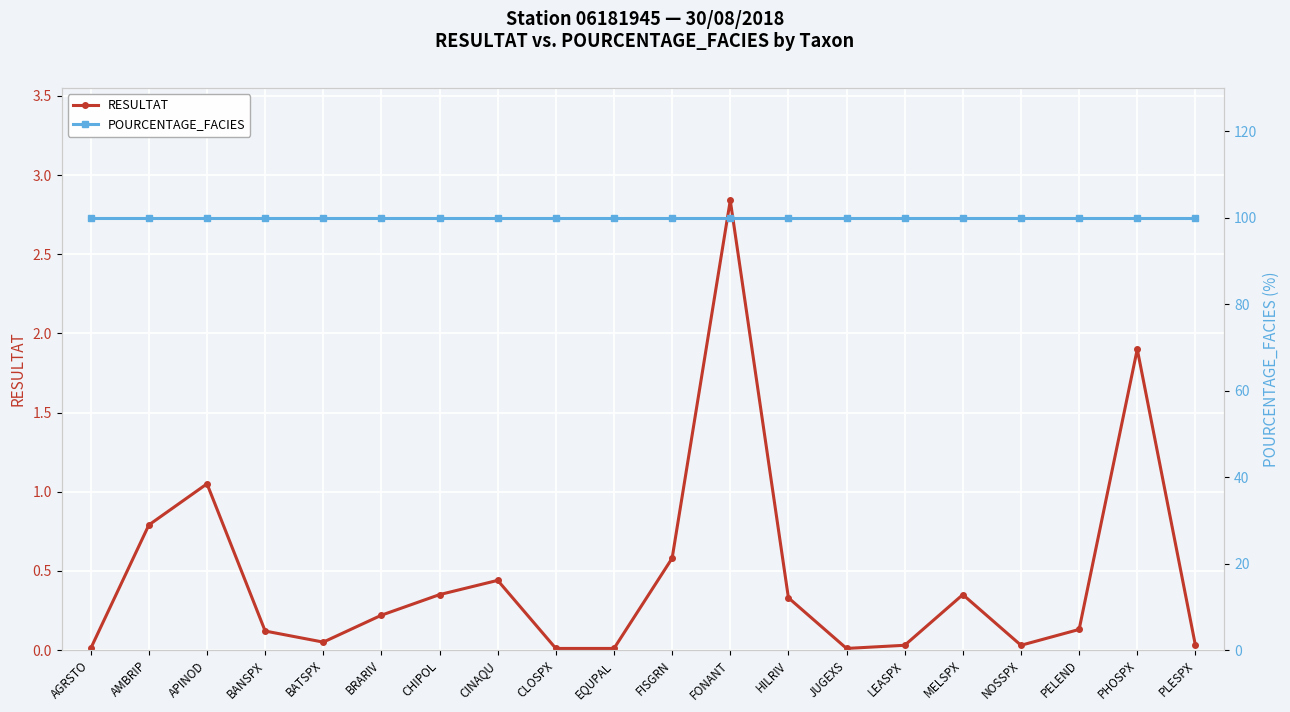

Which label corresponds to the smallest value in the chart?

AGRSTO